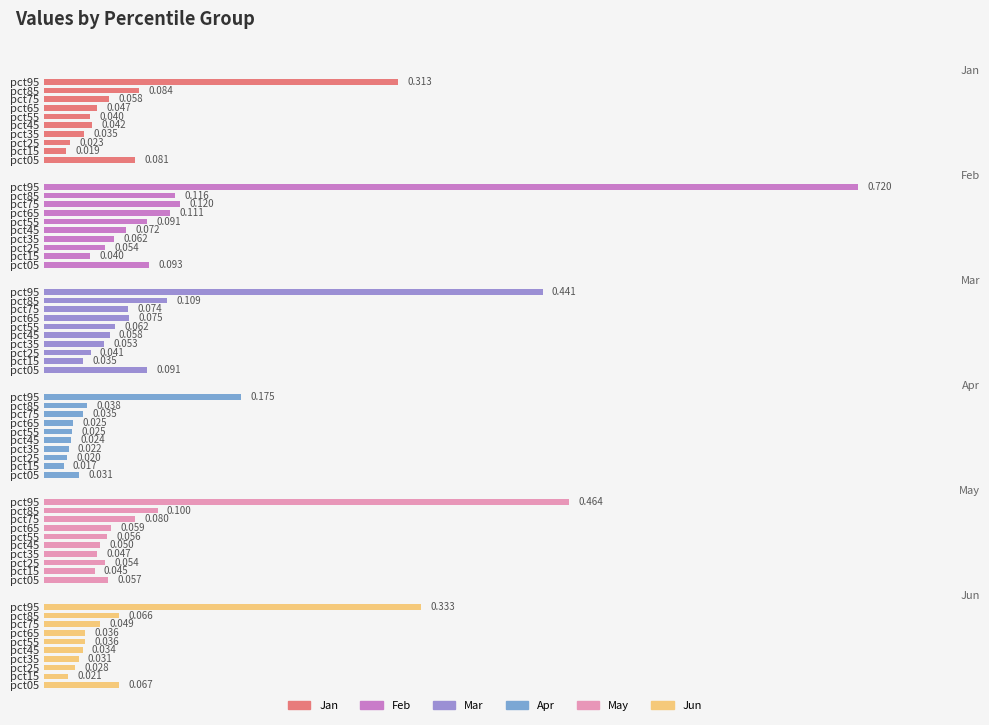

What are all the series names shown in the legend?

Jan, Feb, Mar, Apr, May, Jun